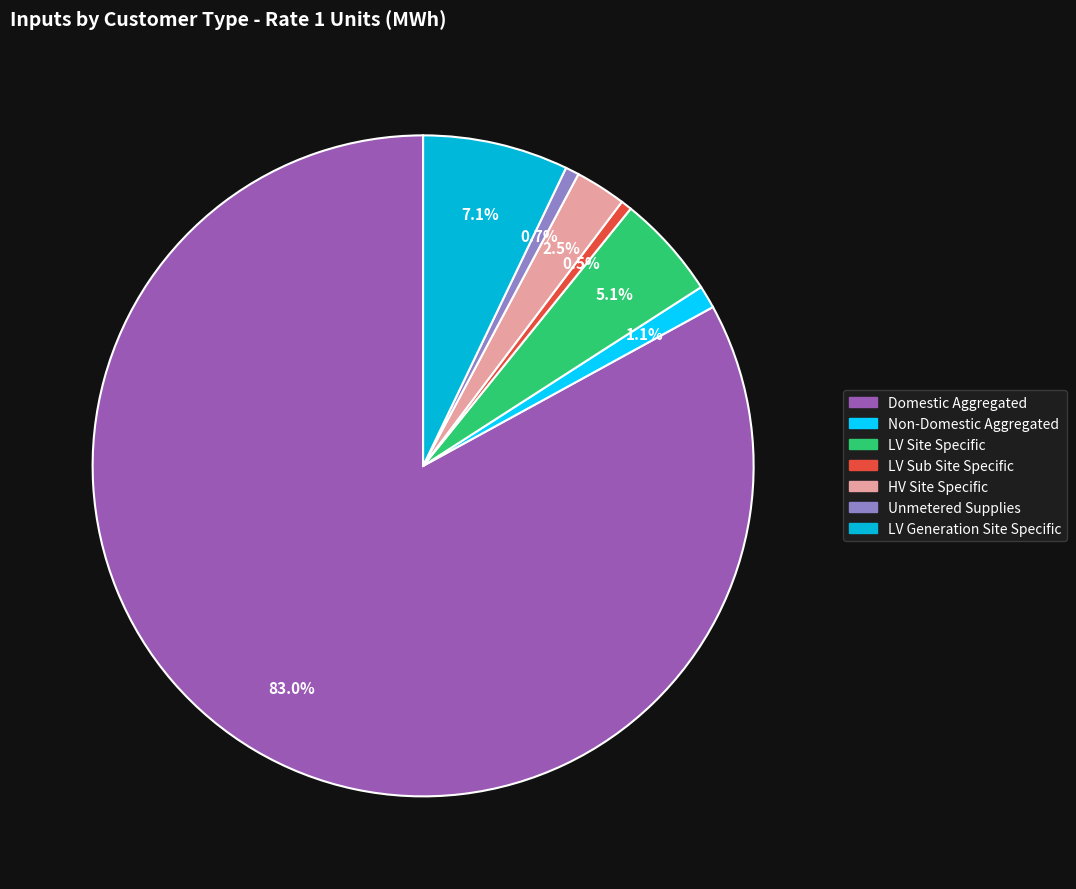

Which slice represents more than half of the pie?

Domestic Aggregated